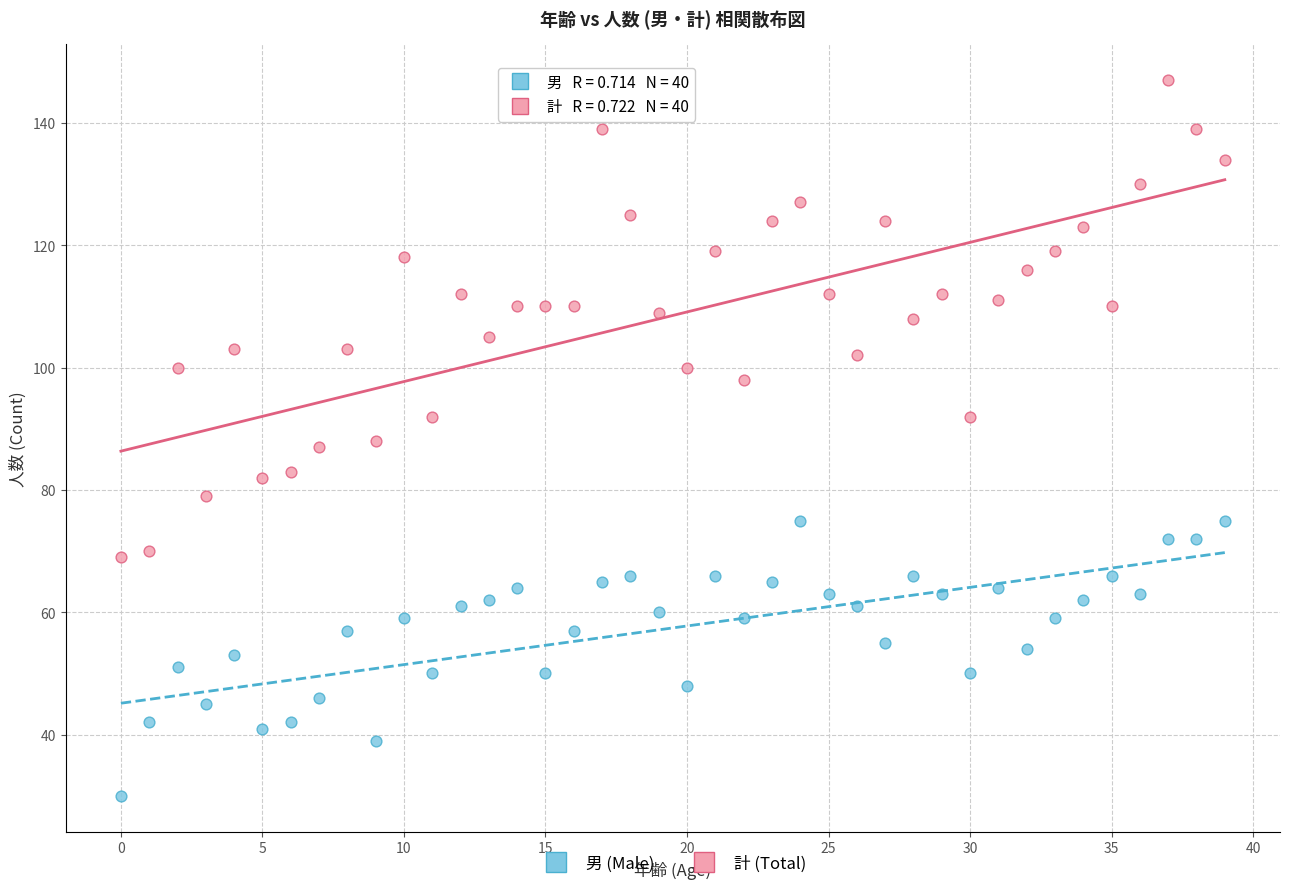

Across all data points, what is the range of Y values (max minus min)?

117